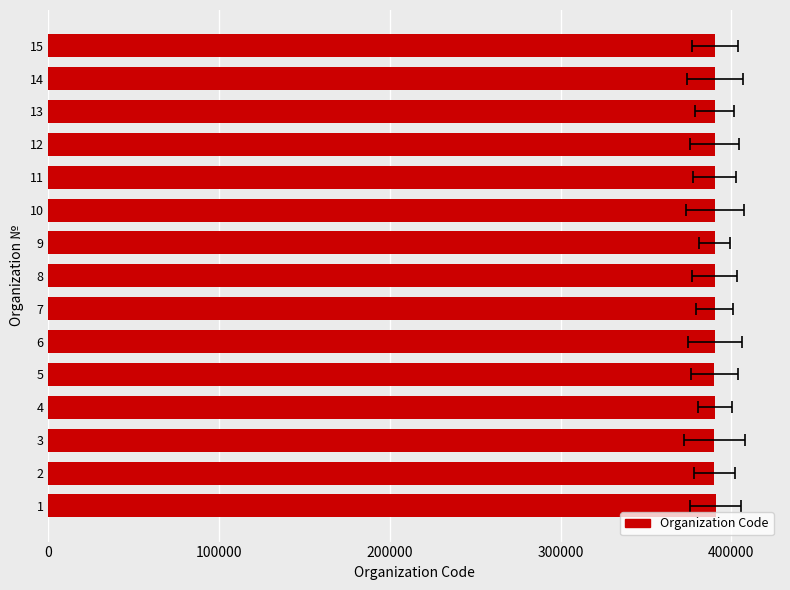

How many values exceed 390230?

7